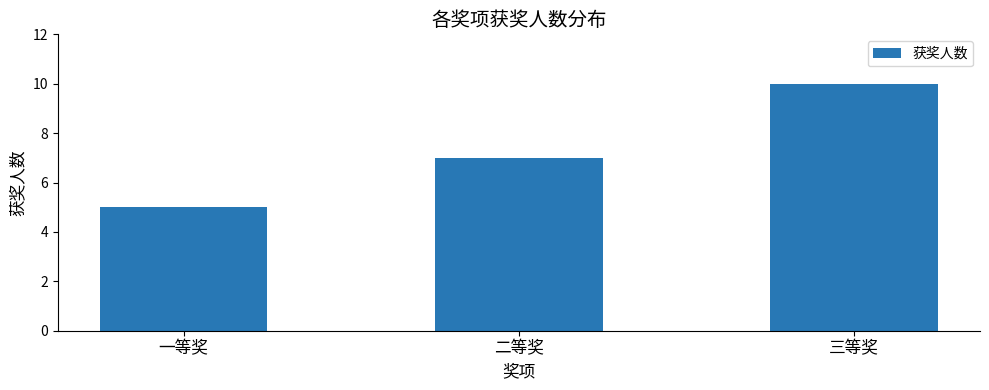

What is the change in value from 一等奖 to 二等奖?

+2